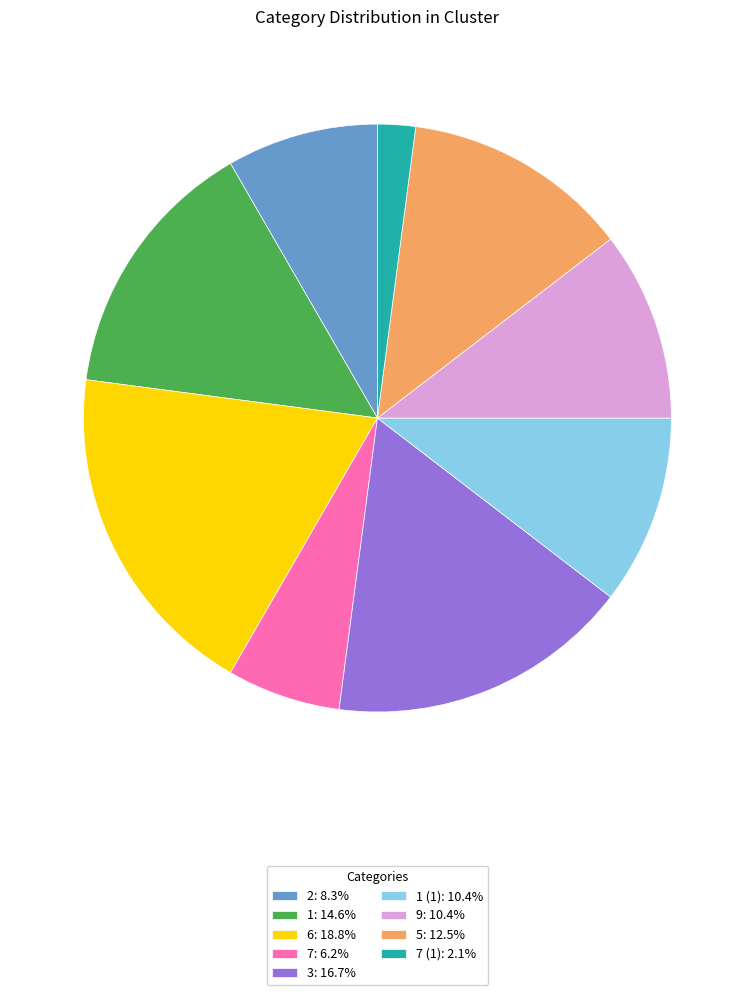

Approximately how many times larger is the value at 7: 6.2% compared to 7 (1): 2.1%?

3.0